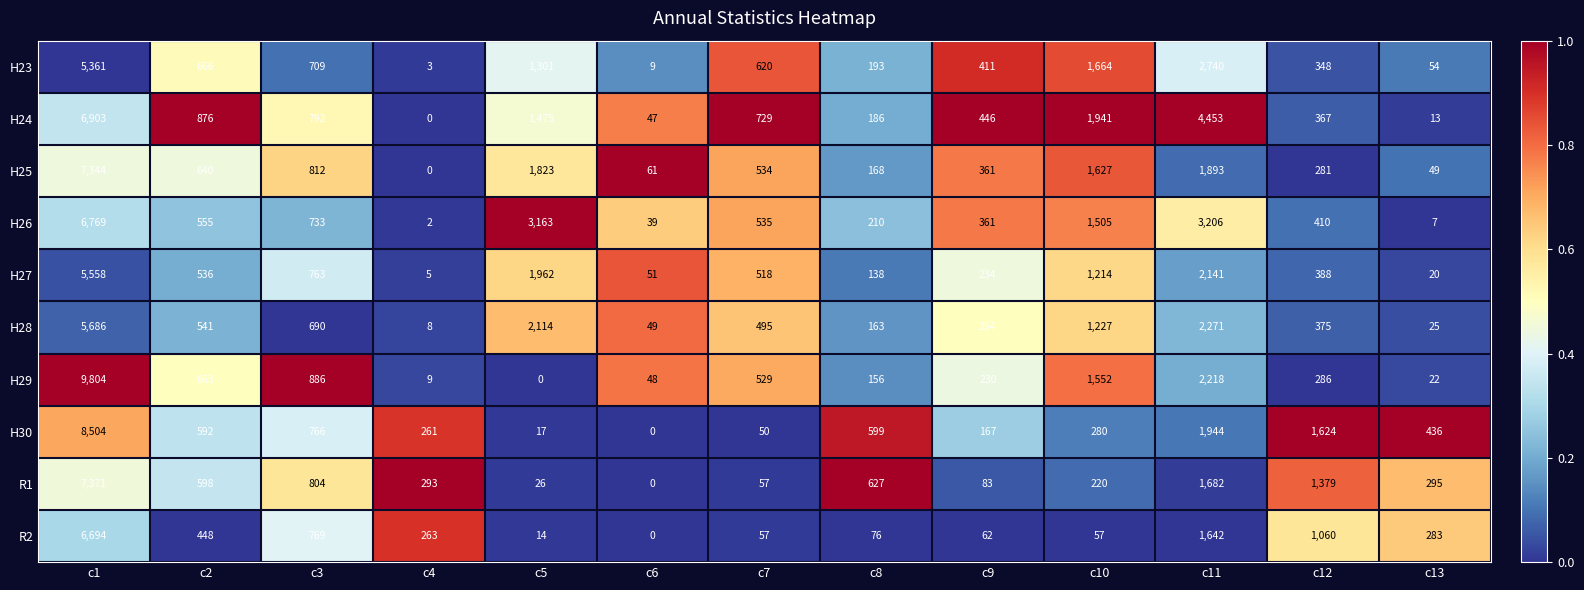

Which label corresponds to the largest value in the chart?

c1